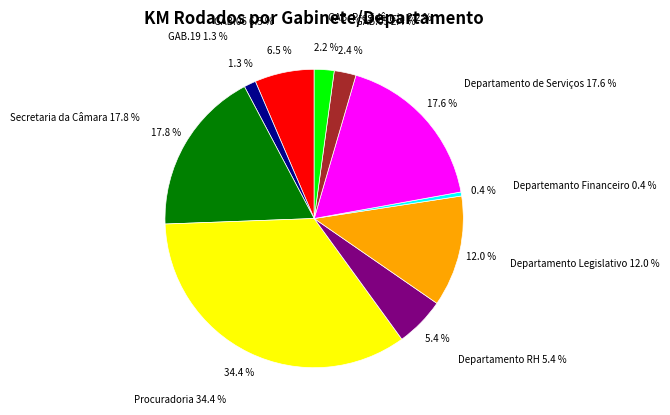

What portion of the pie excludes Secretaria da Câmara?

82.2%